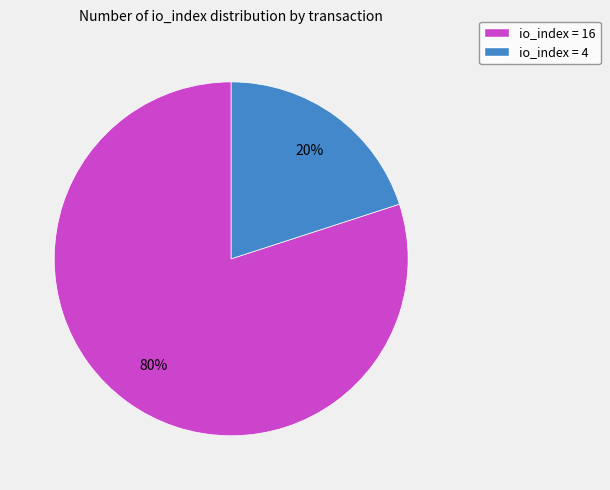

How many segments does this pie chart have?

2